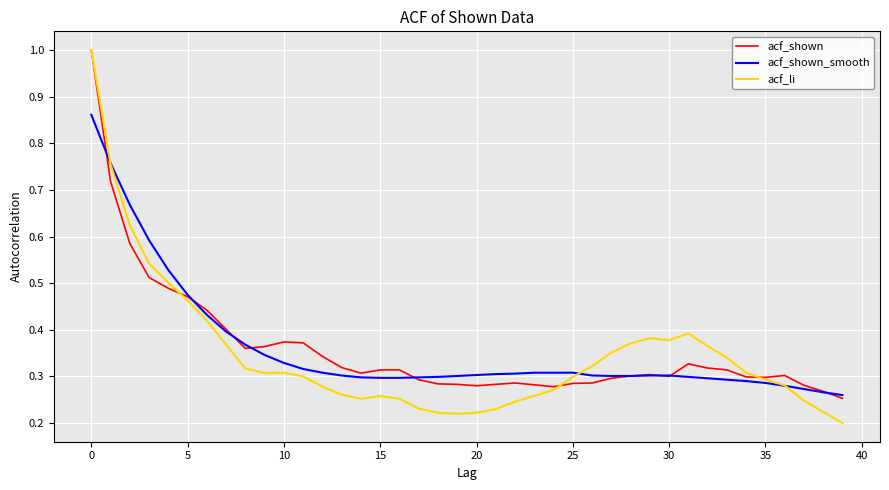

True or false: acf_shown and acf_shown_smooth intersect in this chart.

True